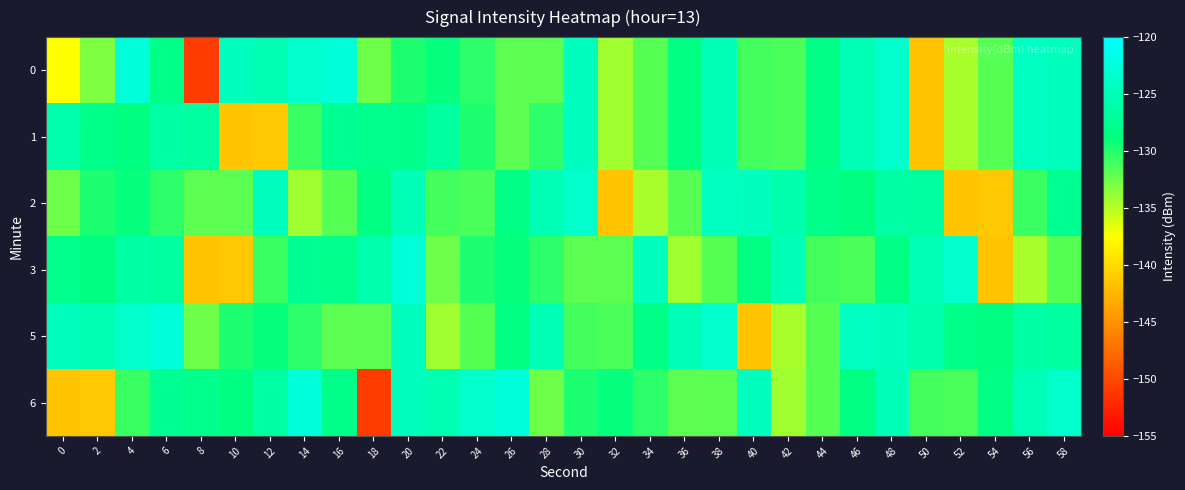

What is the spread (max minus min) of values at 46?

7.1